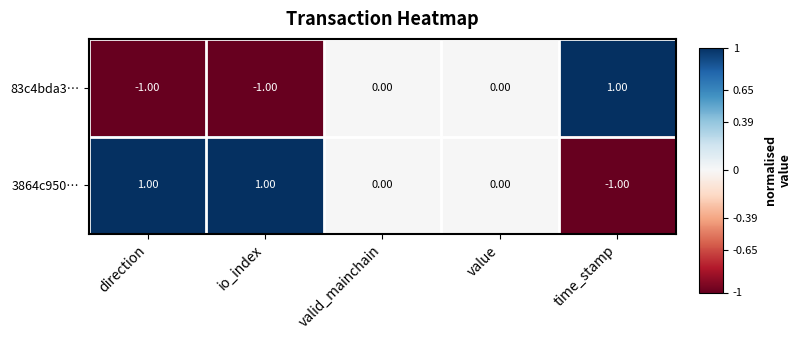

At which label does 3864c950… first exceed 0?

direction